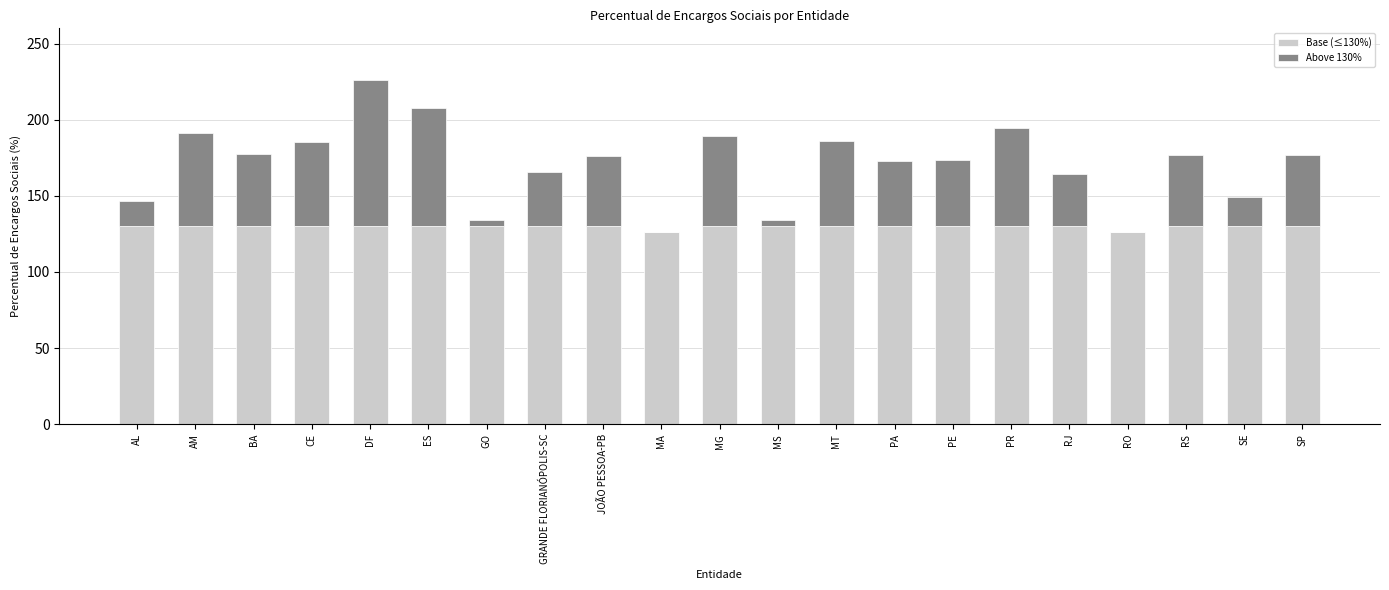

What is the highest value of the Base (≤130%) series?

130.0